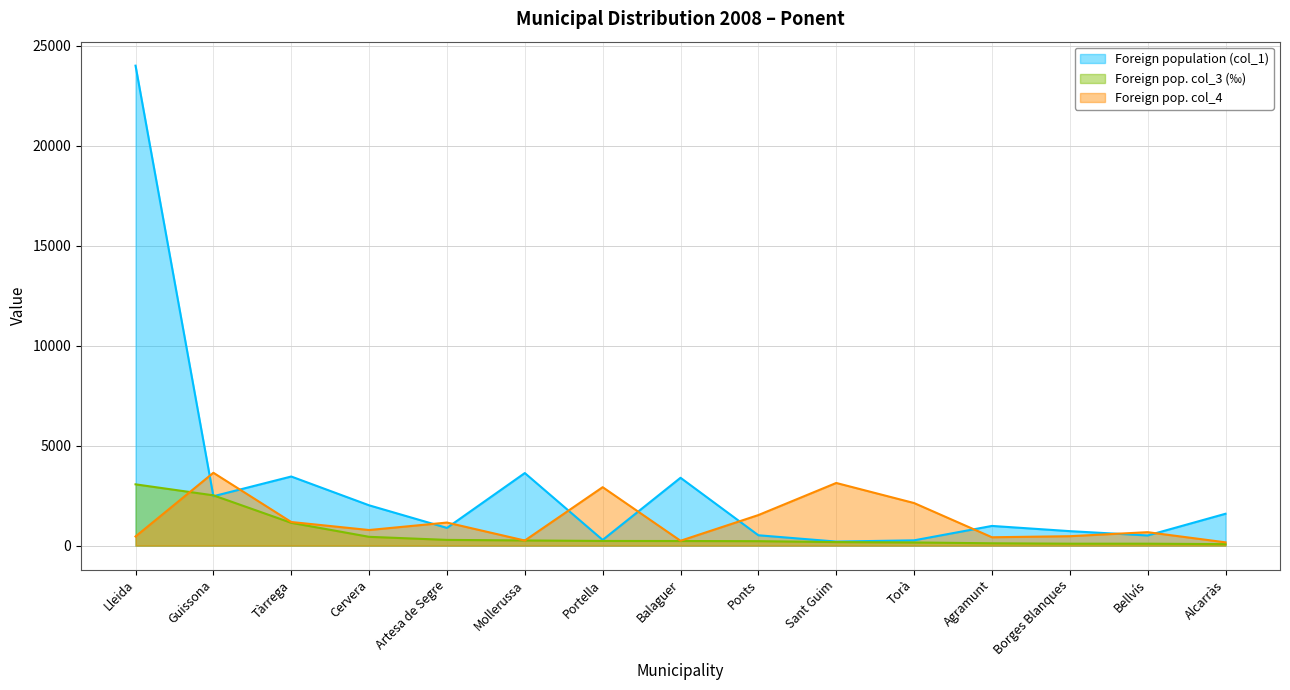

True or false: Foreign population (col_1) has more than 0 interior local peaks.

True